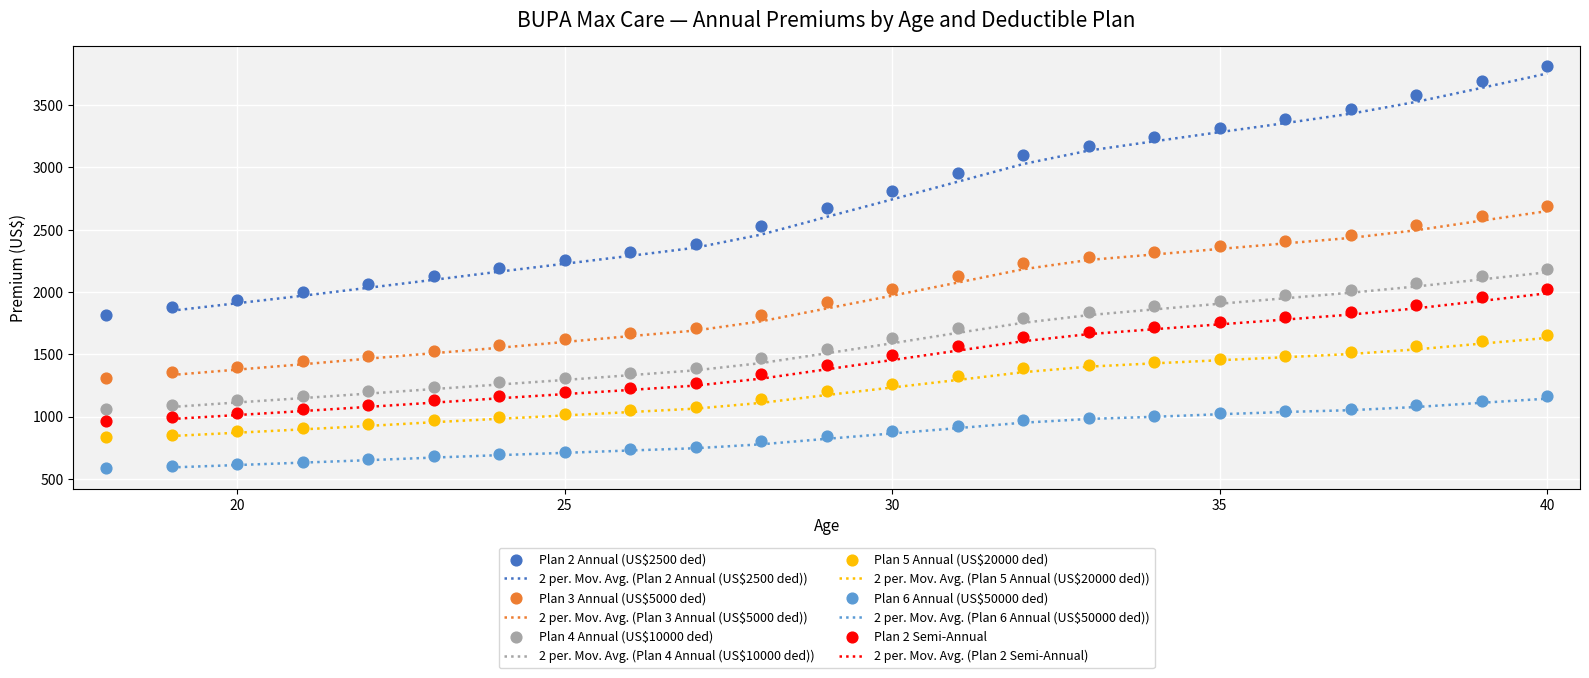

Which series reaches the maximum Y coordinate?

Plan 2 Annual (US$2500 ded)